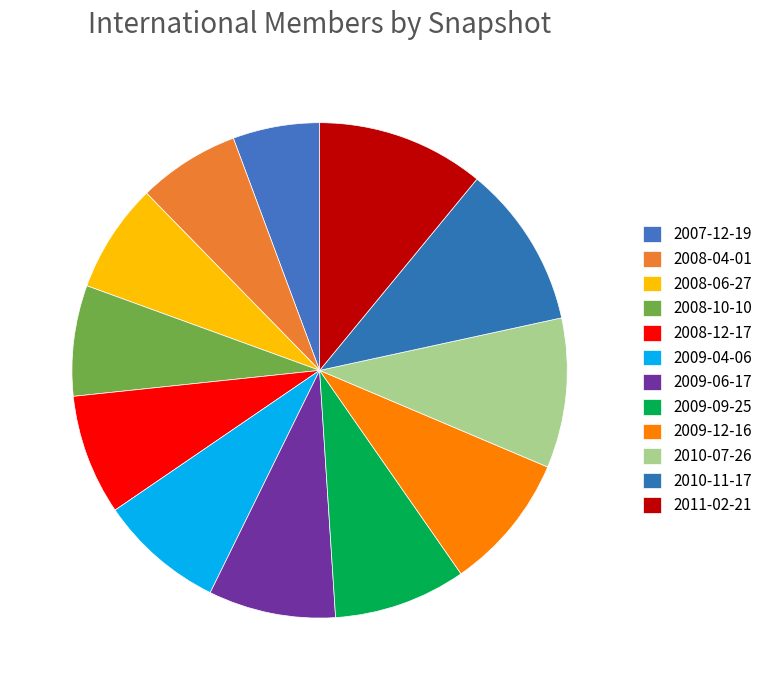

How many slices are in this pie chart?

12